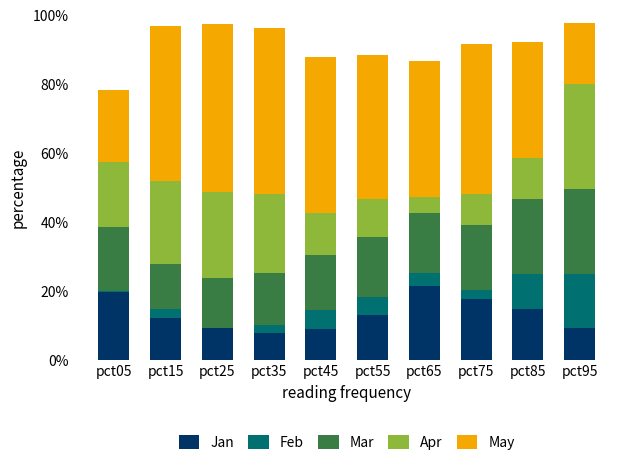

What is the total value across all series at pct35?

96.2